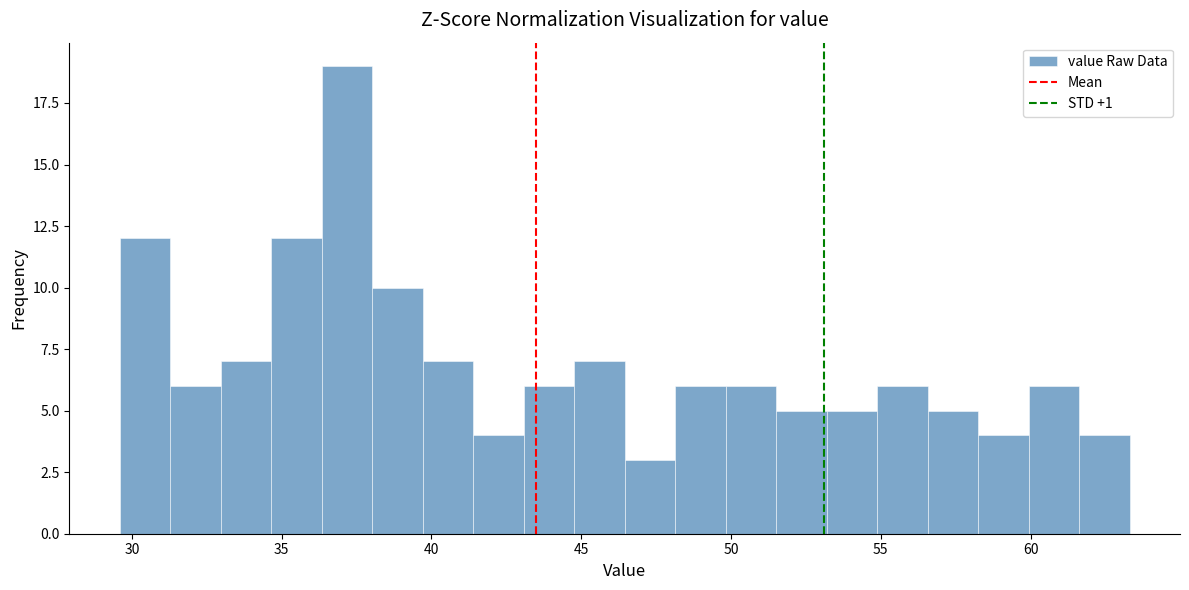

Around what value on the x-axis is the tallest bar? Give the approximate position of its centre, as read against the axis.

37.0